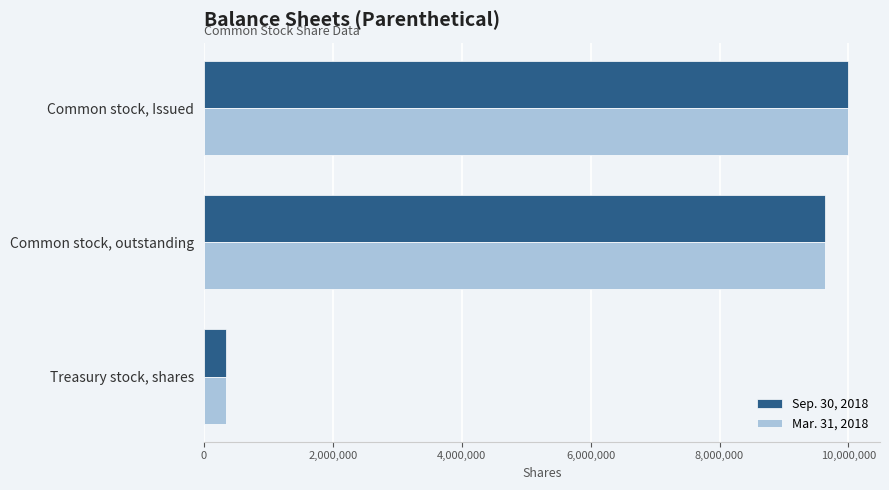

At which label is Mar. 31, 2018 closest to 5170675?

Common stock, outstanding